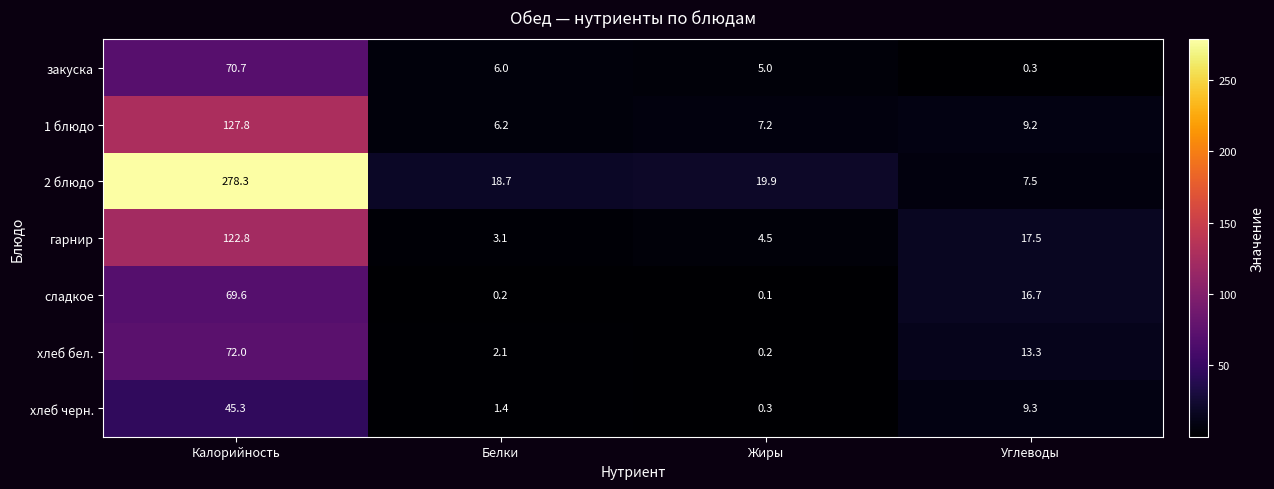

What is the sum of all хлеб черн. values?

56.3